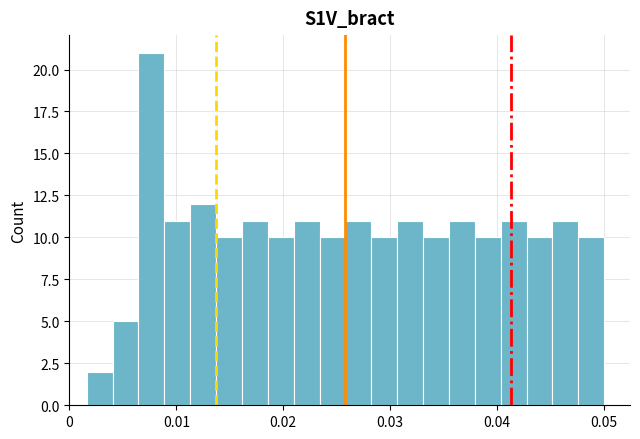

Read against the x-axis, roughly where is the centre of the tallest bar?

0.008